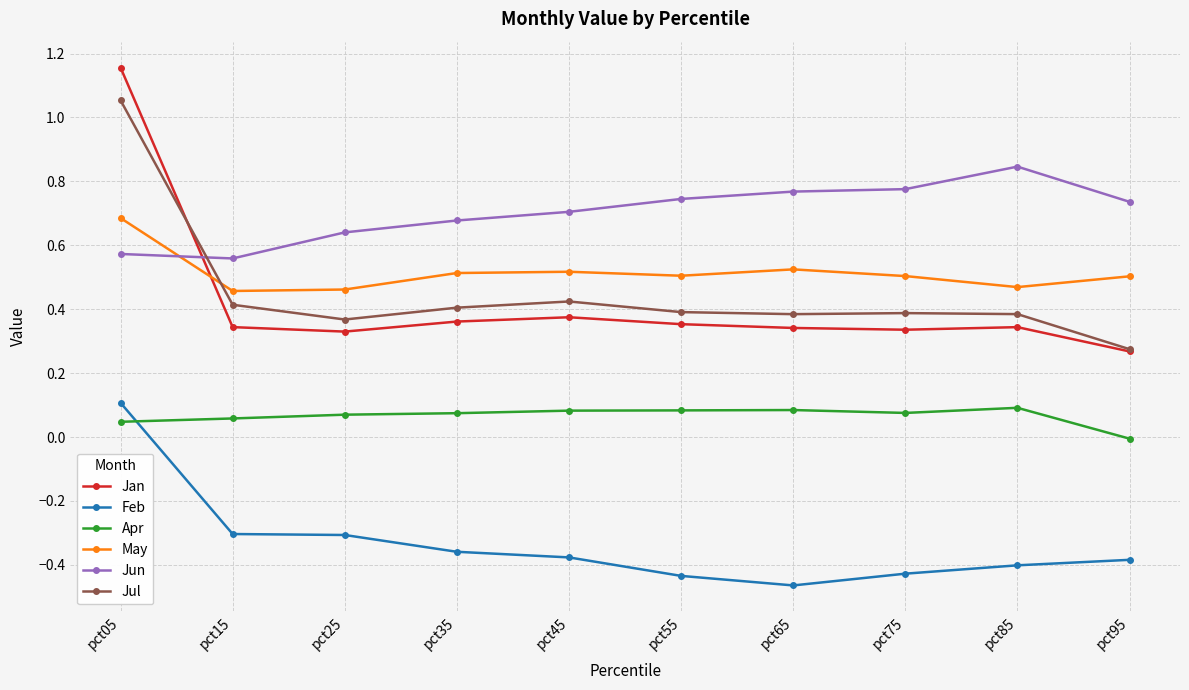

At which label does Jun reach its peak?

pct85